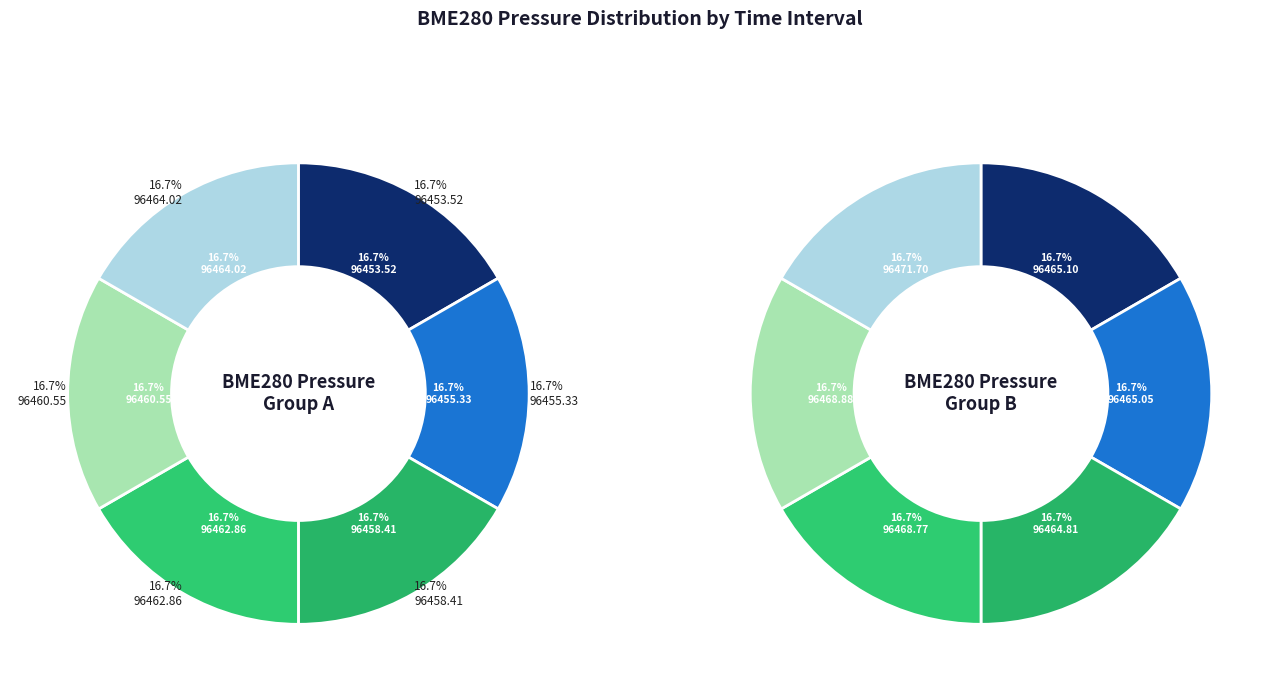

The 00:20 slice represents 1% of the pie. True or false?

False